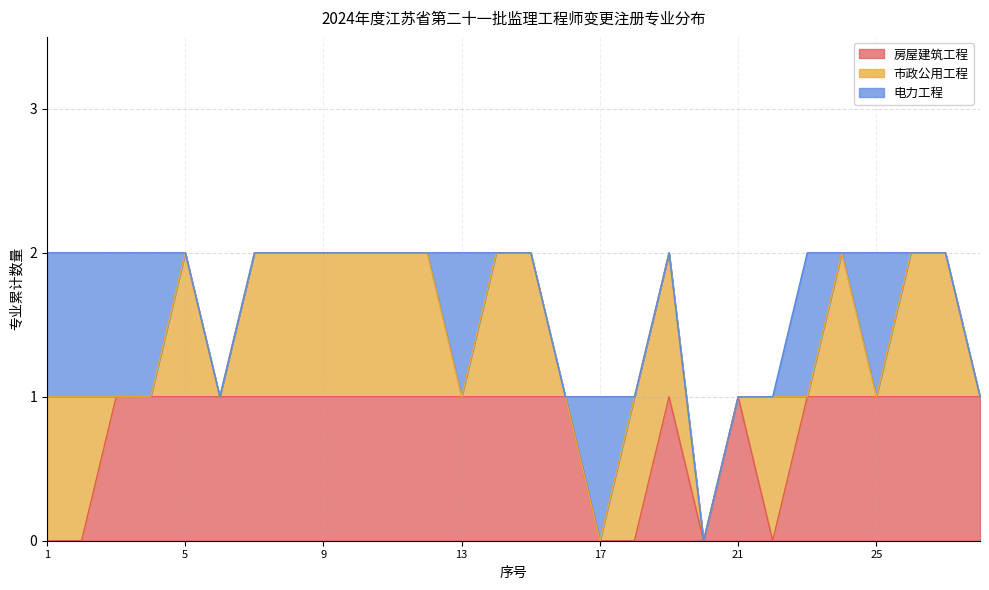

Reading right to left, extract all data points from this chart.

房屋建筑工程: 1	1	1	1	1	1	0	1	0	1	0	0	1	1	1	1	1	1	1	1	1	1	1	1	1	1	0	0
市政公用工程: 0	1	1	0	1	0	1	0	0	1	1	0	0	1	1	0	1	1	1	1	1	1	0	1	0	0	1	1
电力工程: 0	0	0	1	0	1	0	0	0	0	0	1	0	0	0	1	0	0	0	0	0	0	0	0	1	1	1	1